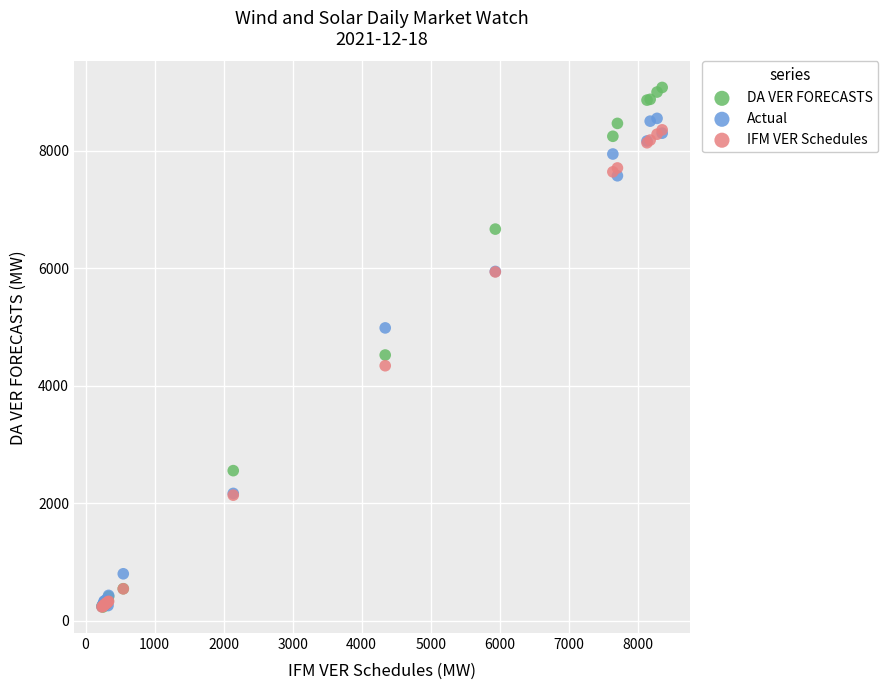

Which series has the largest Y range (max minus min)?

DA VER FORECASTS